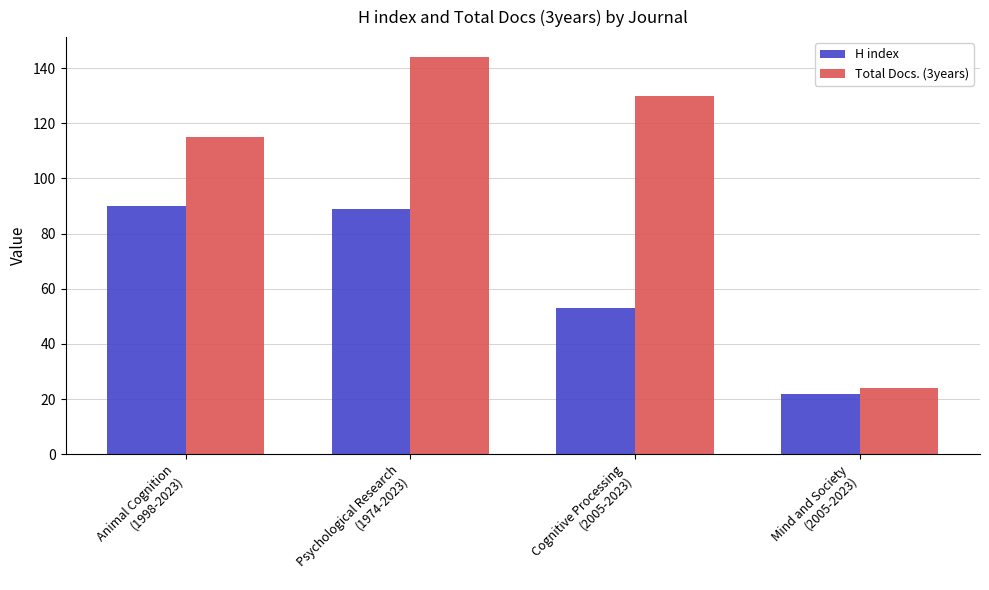

Between Cognitive Processing
(2005-2023) and Mind and Society
(2005-2023), which series saw the biggest shift?

Total Docs. (3years)